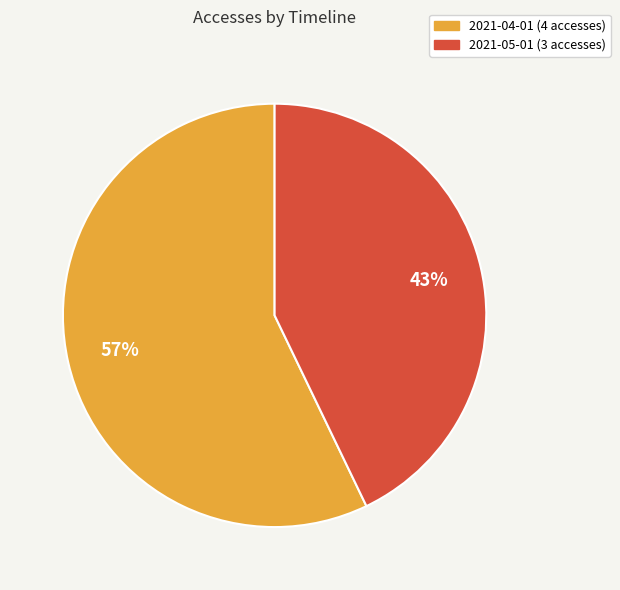

To the nearest percent, what is the difference between the largest and smallest slice percentages?

14%